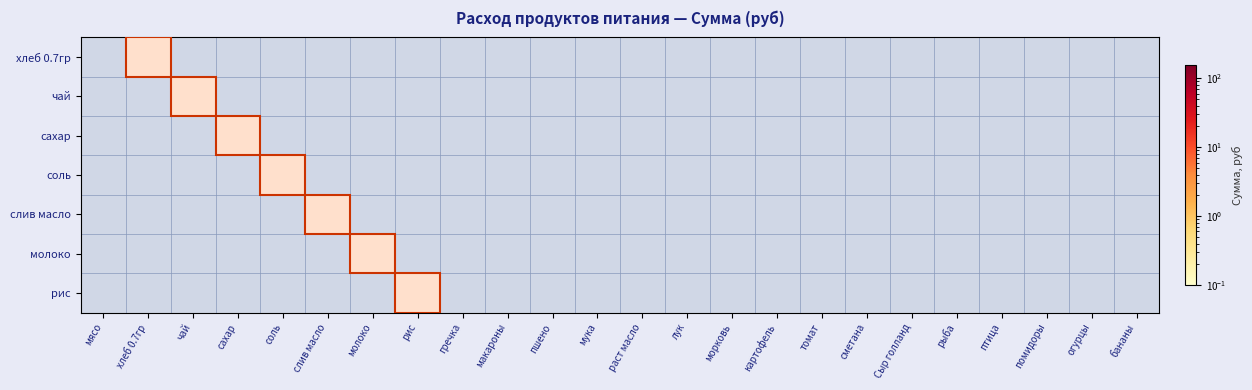

Which category has the highest value in the чай series?

чай